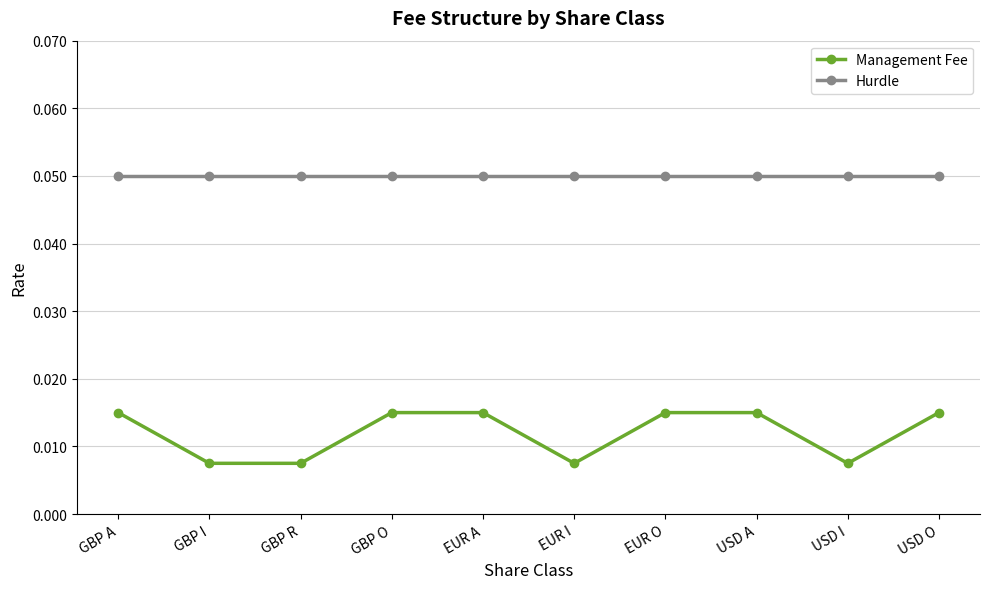

At how many categories does at least one series exceed 0?

10